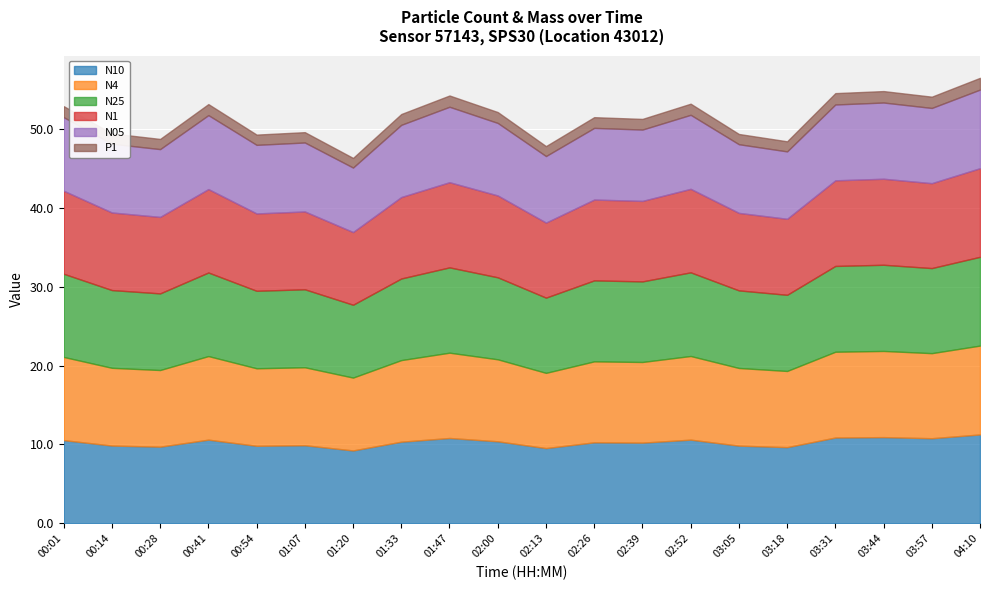

Is it true that N05 equals 12.4 at 02:13?

False